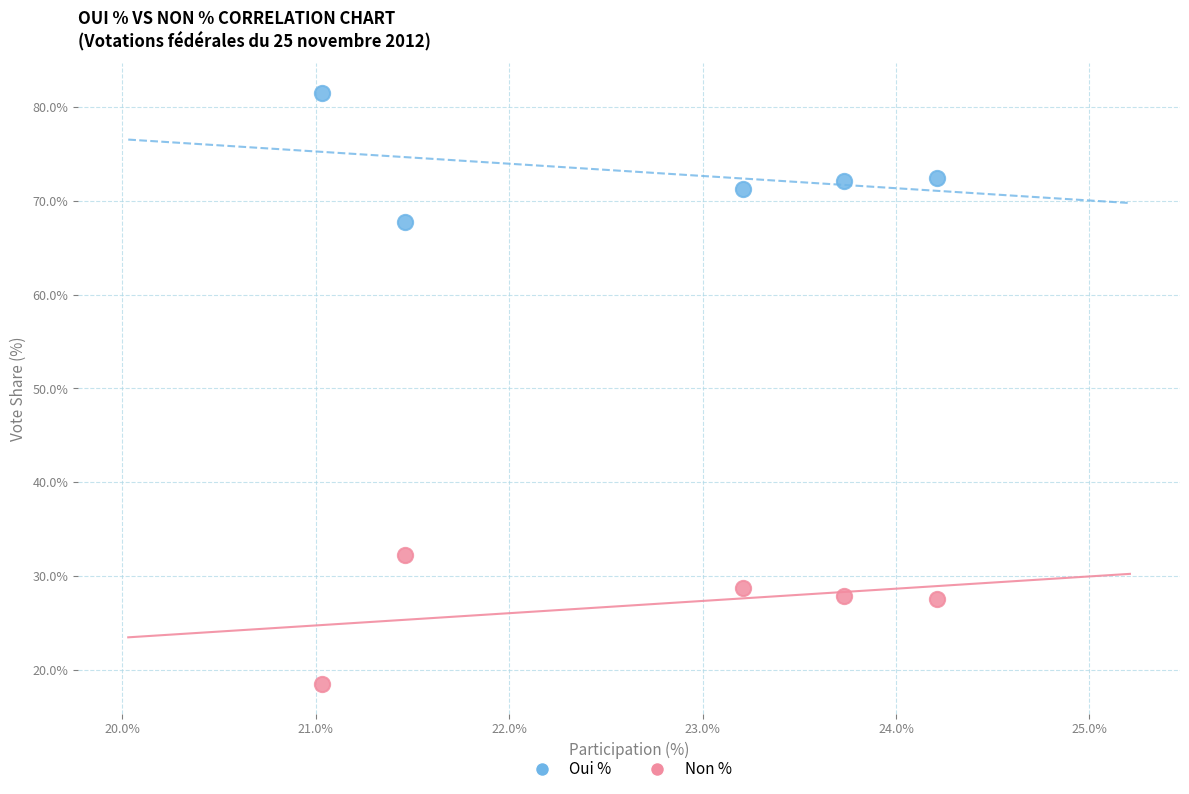

Which series contains the highest Y value?

Oui %